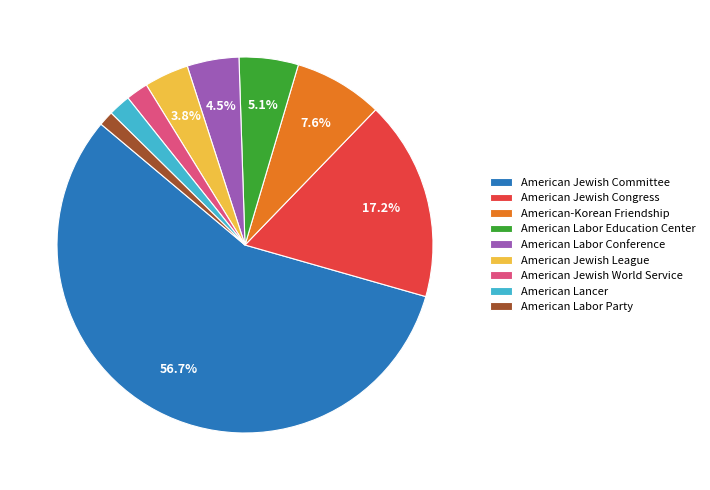

To the nearest percent, what percentage of the pie is American Jewish League?

4%